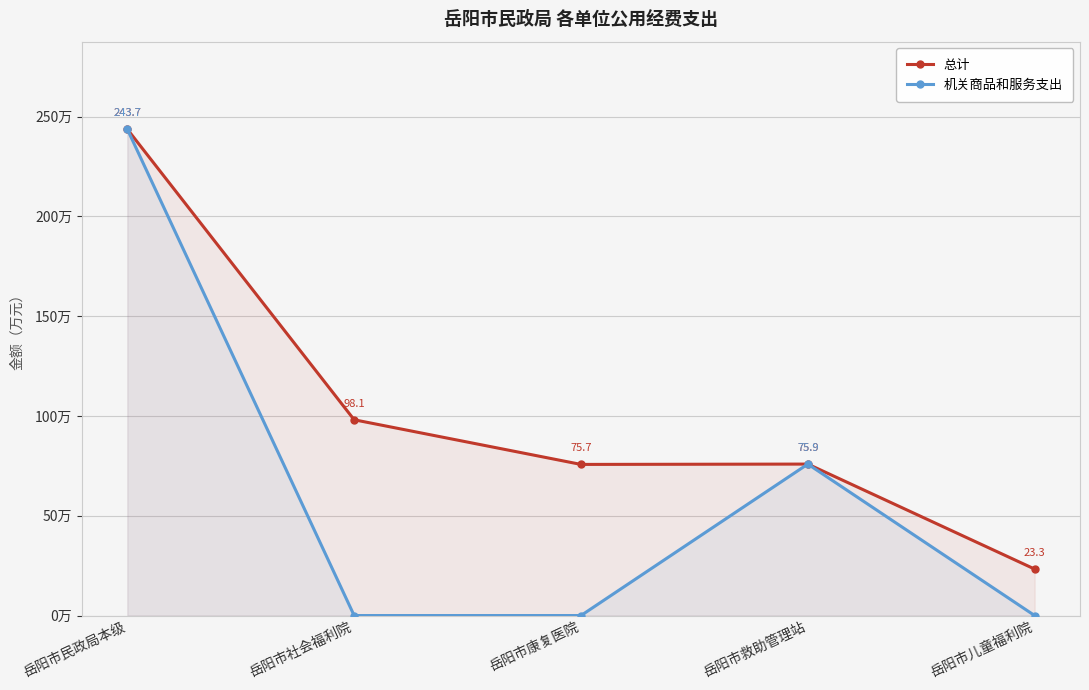

The 总计 series shows 143.7 at 岳阳市社会福利院. True or false?

False